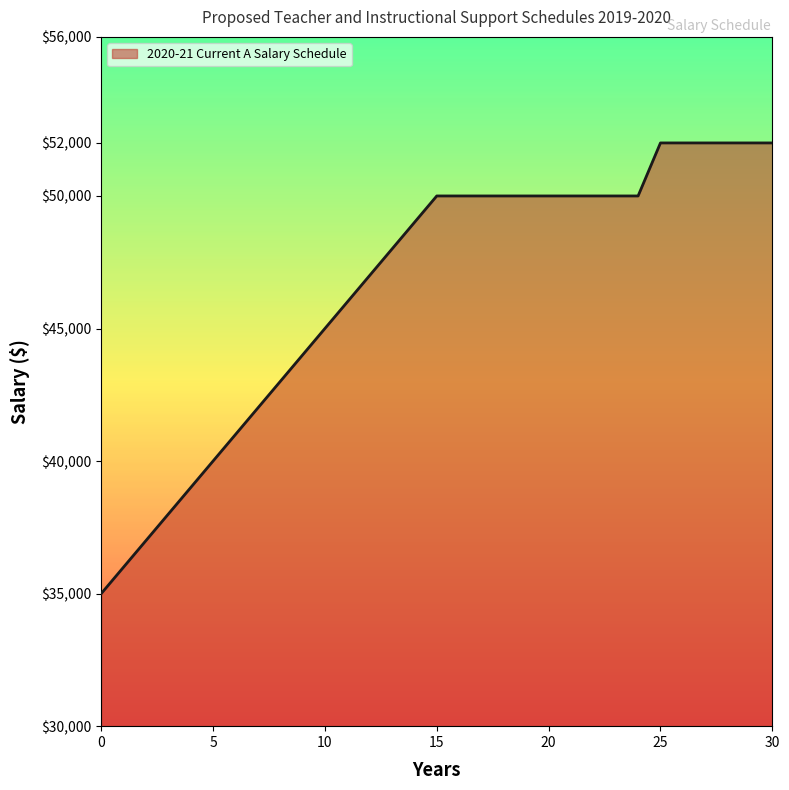

What is the smallest value displayed?

35000